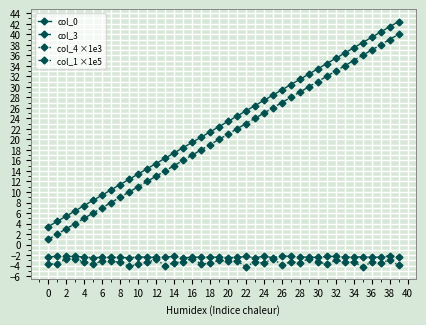

Which series has the widest spread of values?

col_3